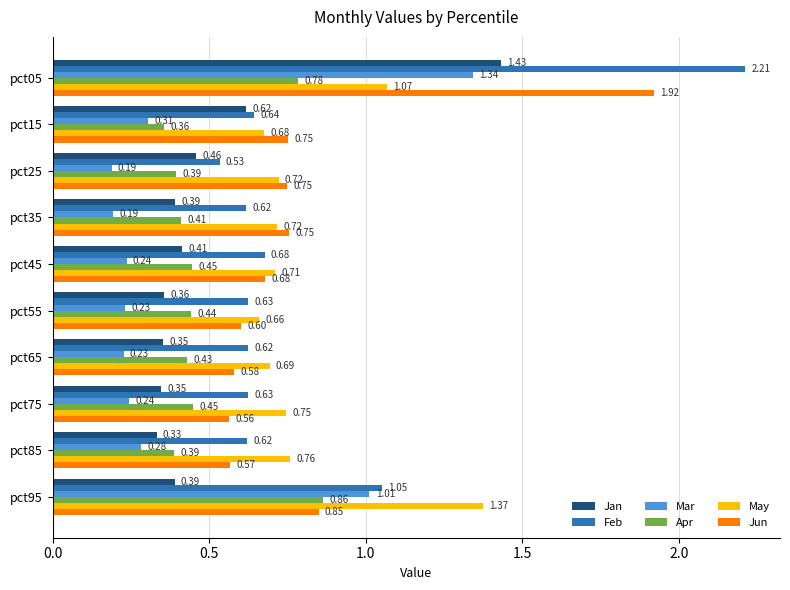

Which series has the largest total across all categories?

Feb